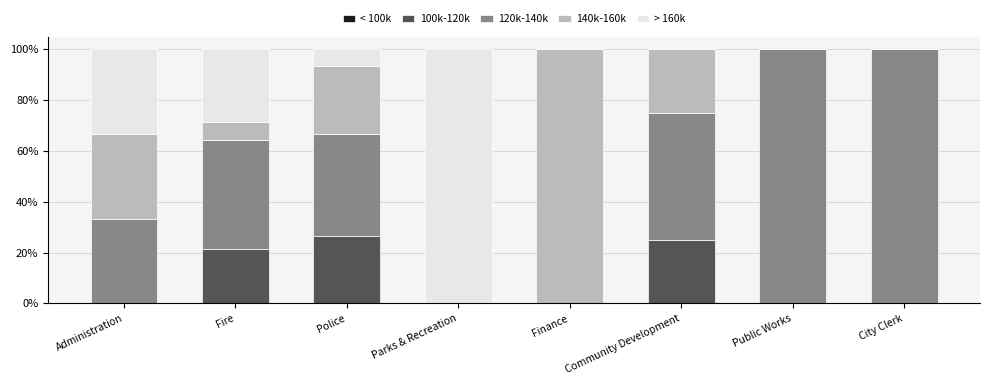

What is the maximum value for 100k-120k?

26.7